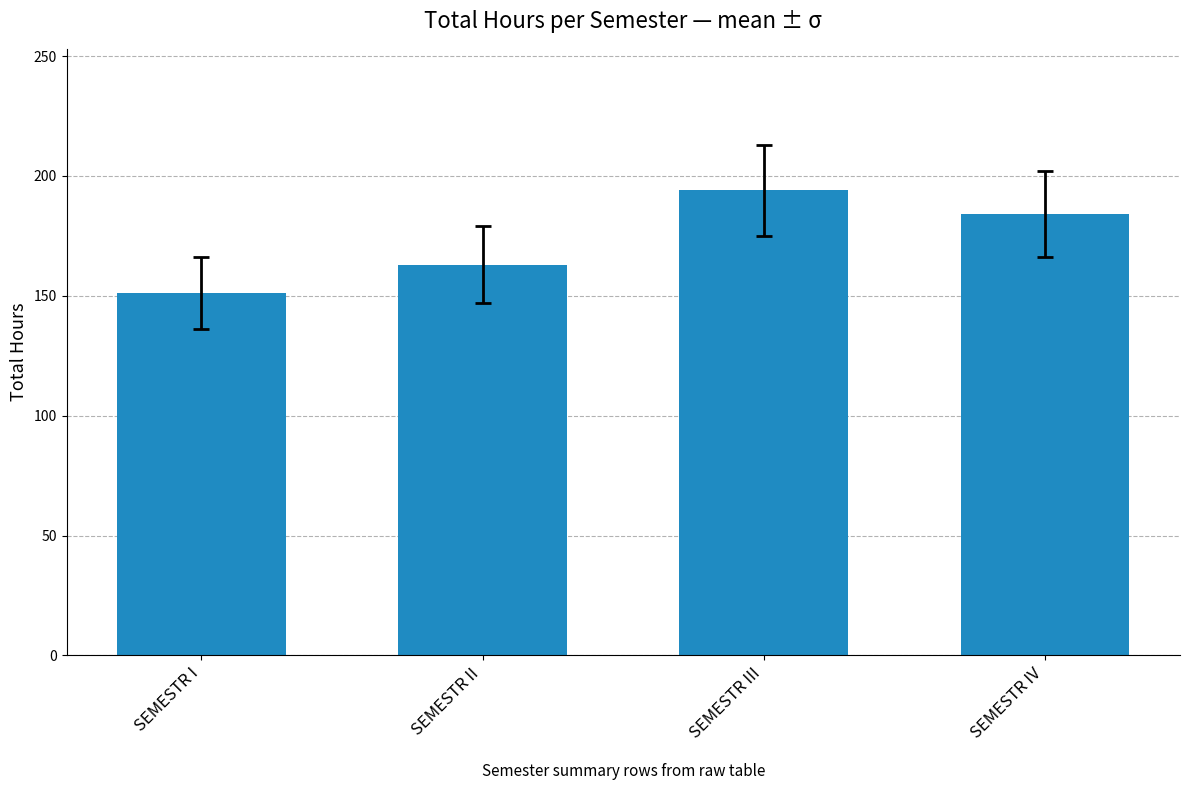

How many series are shown in this chart?

1